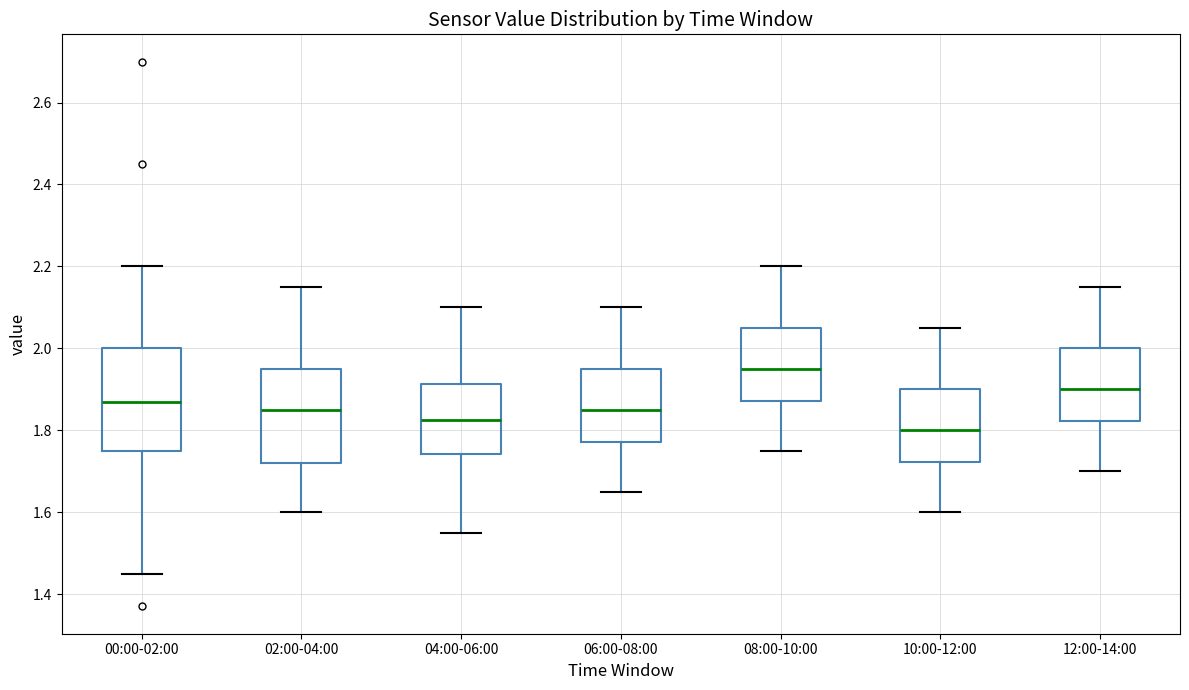

Reading left to right, read every box against the y-axis: the position of its median line, the range the box covers, and the ends of its whiskers. The values are not printed on the chart, so give them approximately, as read against the axis.

00:00-02:00: median 1.88, box 1.76 to 2.00, whiskers 1.46 to 2.20
02:00-04:00: median 1.86, box 1.72 to 1.96, whiskers 1.60 to 2.16
04:00-06:00: median 1.82, box 1.74 to 1.92, whiskers 1.56 to 2.10
06:00-08:00: median 1.86, box 1.78 to 1.96, whiskers 1.66 to 2.10
08:00-10:00: median 1.96, box 1.88 to 2.06, whiskers 1.76 to 2.20
10:00-12:00: median 1.80, box 1.72 to 1.90, whiskers 1.60 to 2.06
12:00-14:00: median 1.90, box 1.82 to 2.00, whiskers 1.70 to 2.16